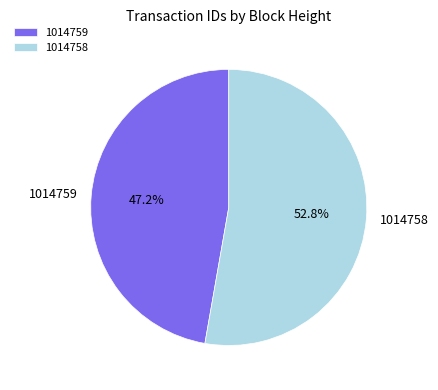

To the nearest percent, what is the difference between the largest and smallest slice percentages?

6%